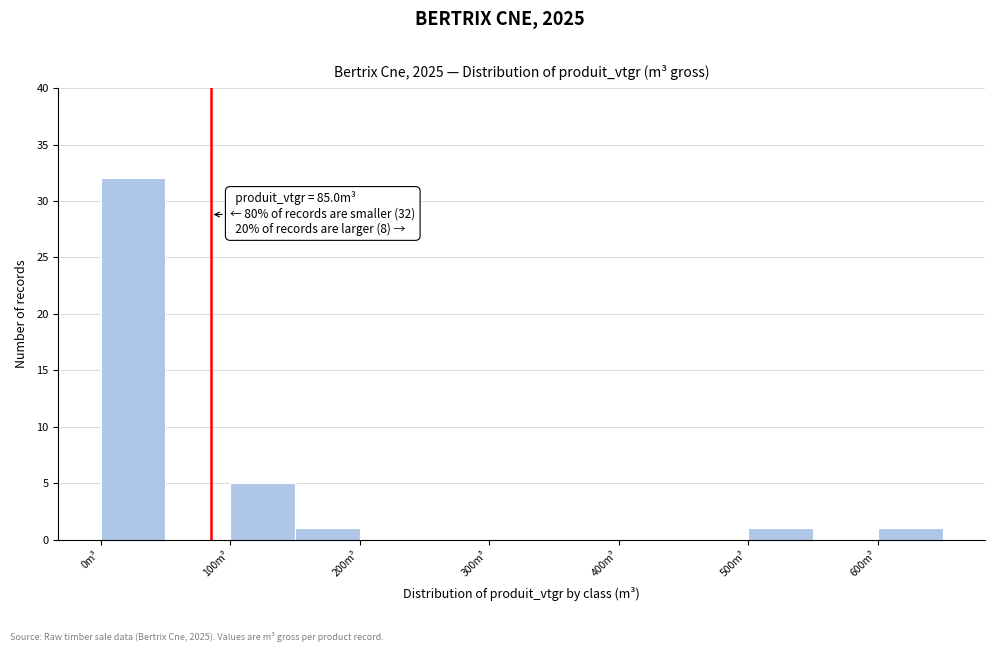

Over which range of the x-axis is the bar tallest?

0 to 50